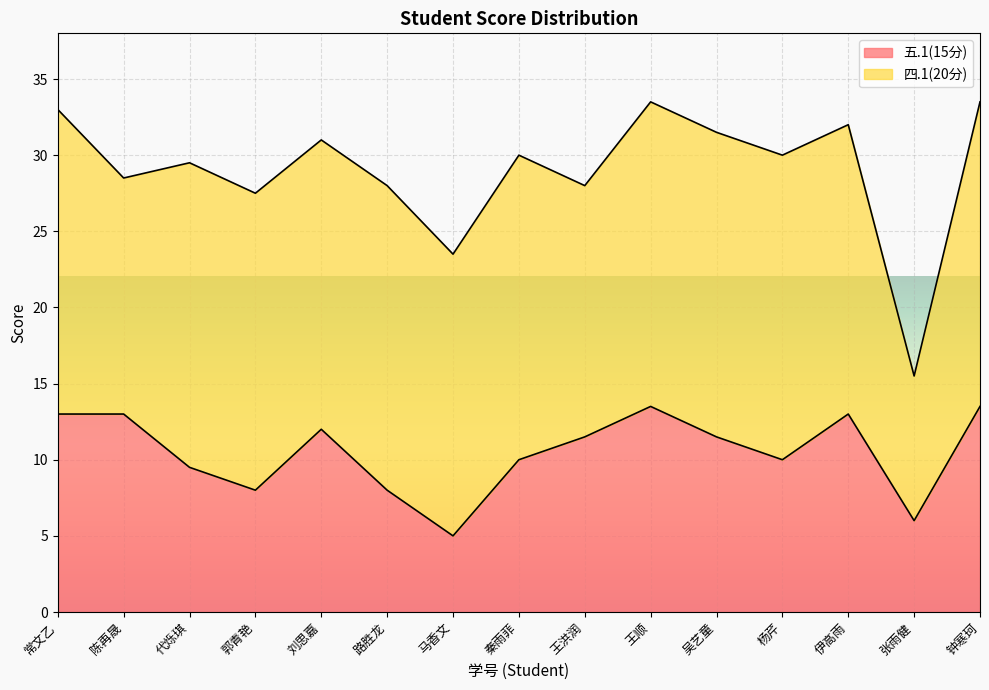

Is it true that the value at 王顺 is 13.5?

True